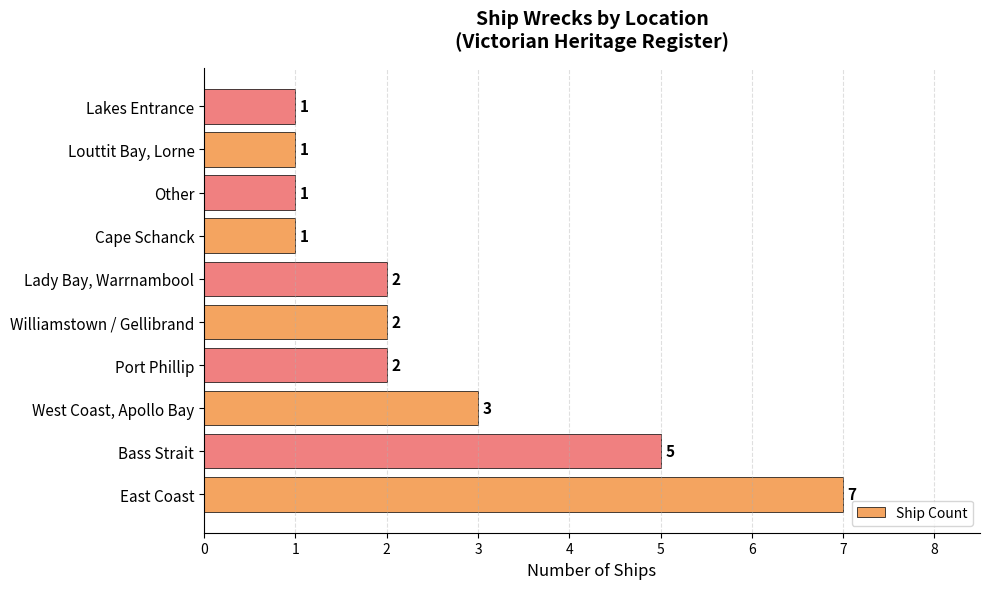

Count the values in the range 1 to 3.

8